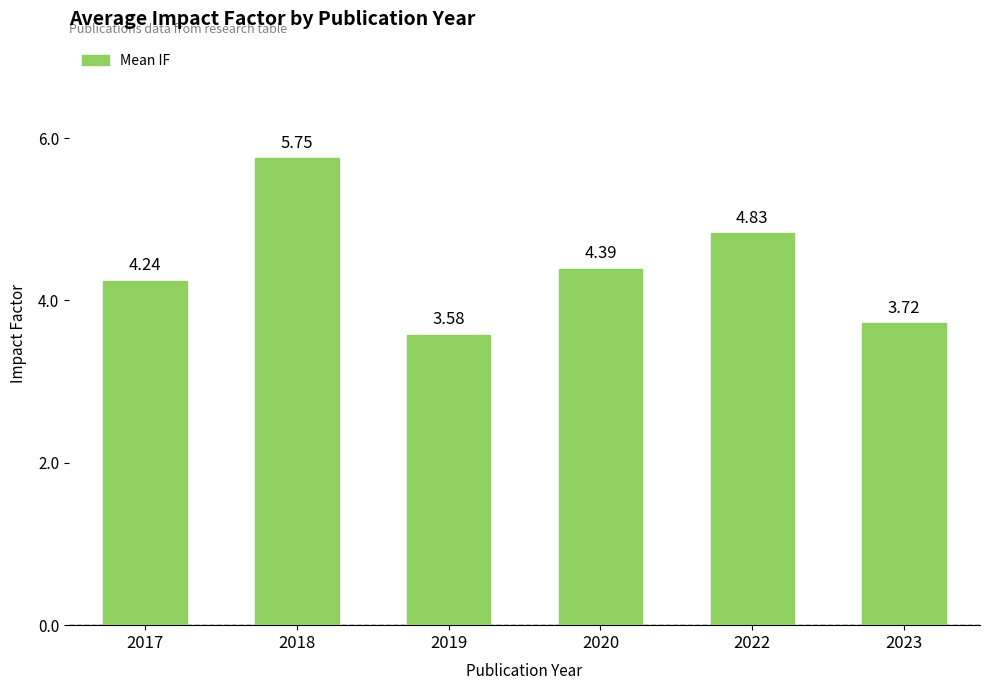

What is the difference between the values at 2018 and 2020?

1.4